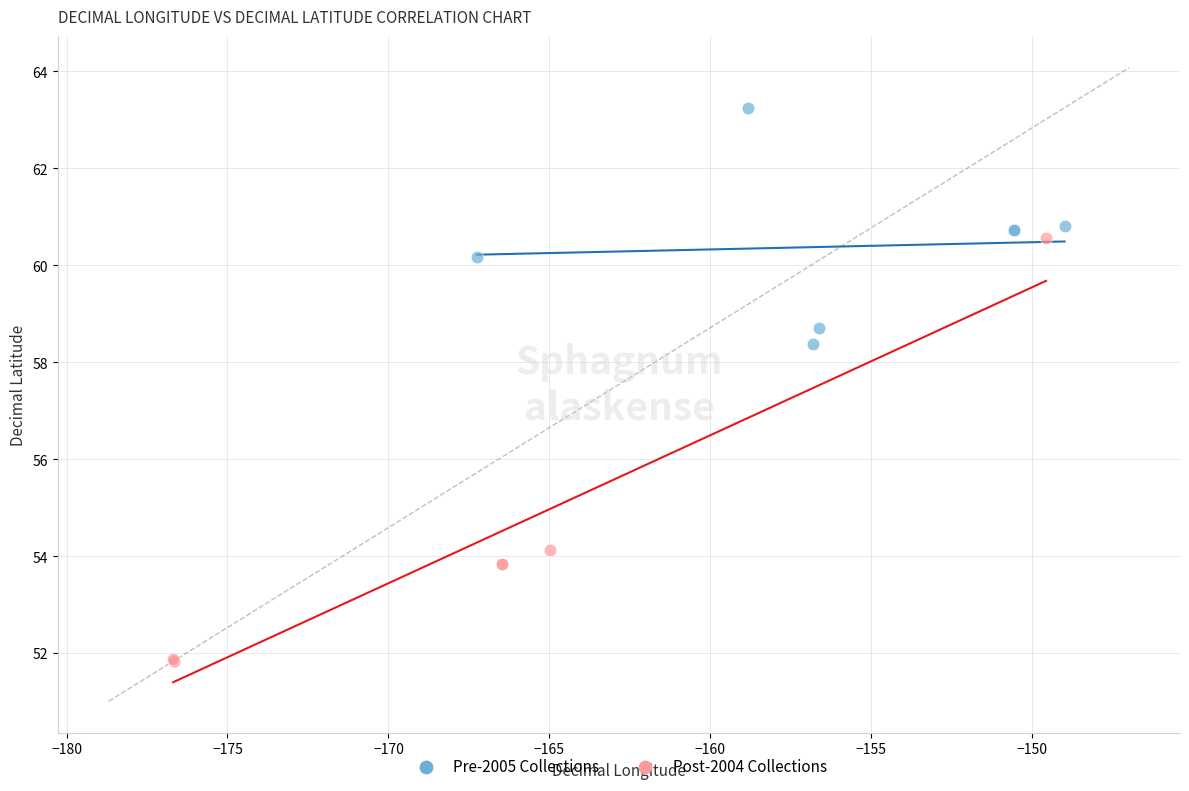

Which series contains the highest Y value?

Pre-2005 Collections